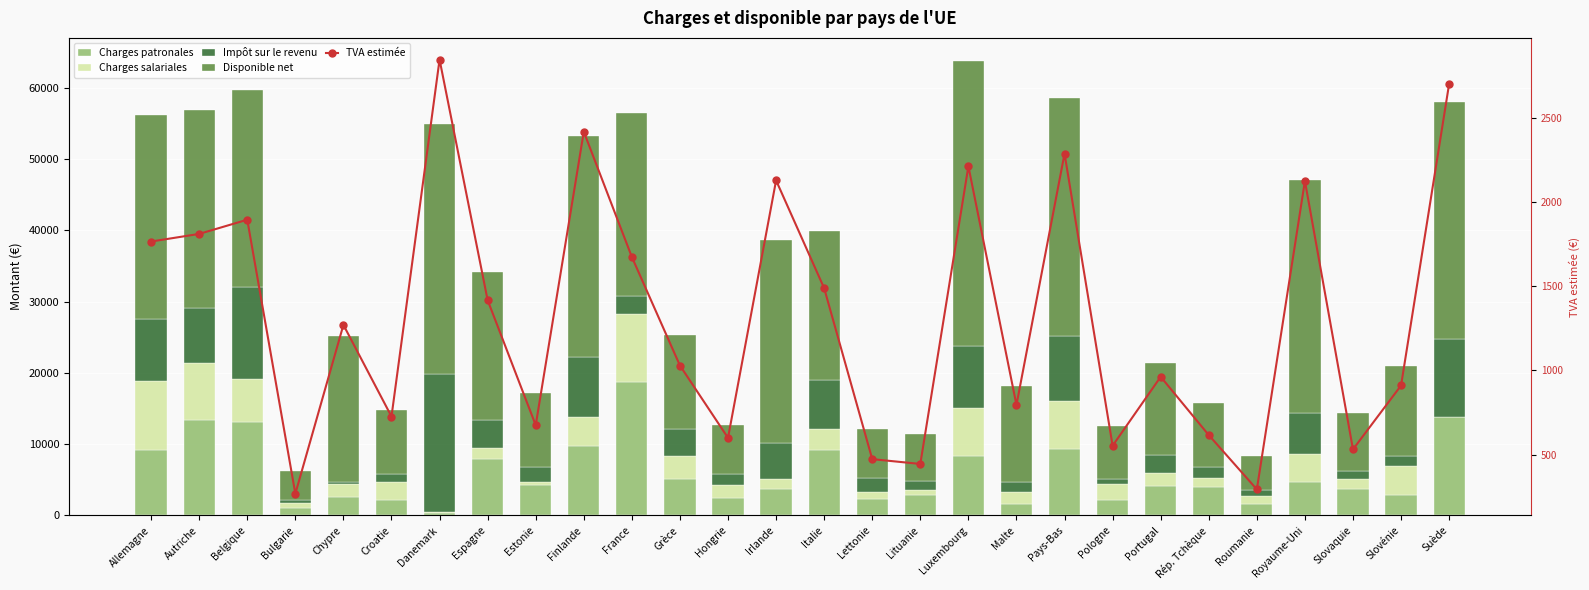

Which series changed the most between Finlande and Rép. Tchèque?

Disponible net